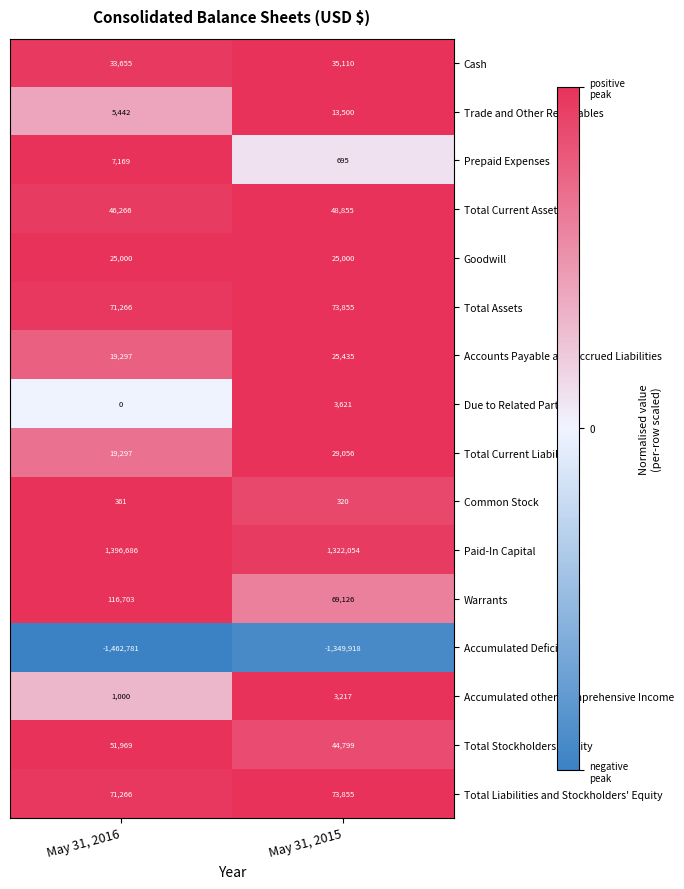

What is the difference between the maximum and minimum values in the Accounts Payable and Accrued Liabilities series?

6138